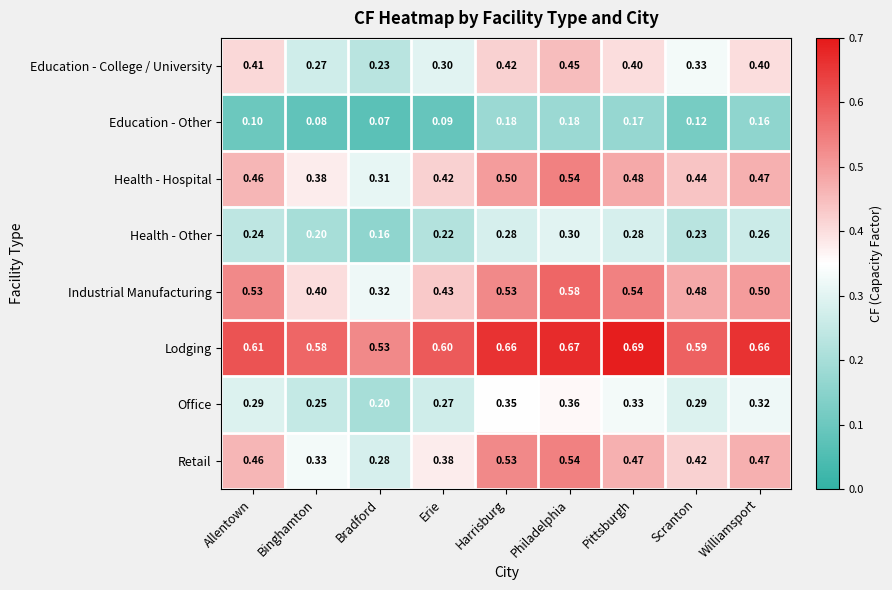

Which category has the lowest value across all series?

Bradford